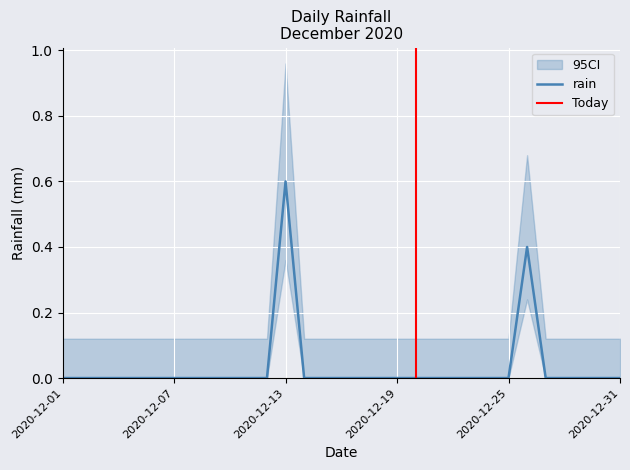

True or false: the data shows 0.0 at 2020-12-23.

True